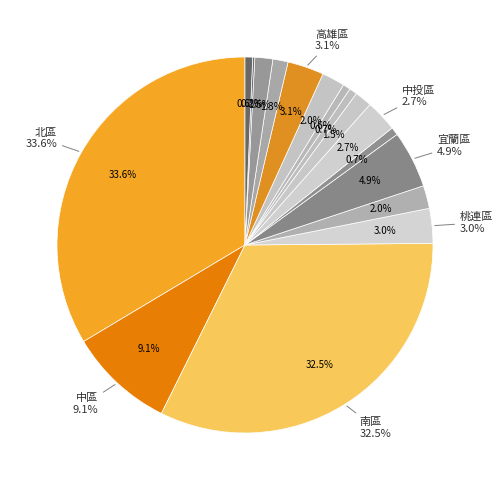

To the nearest percent, what percentage of the pie is 桃連區?

3%